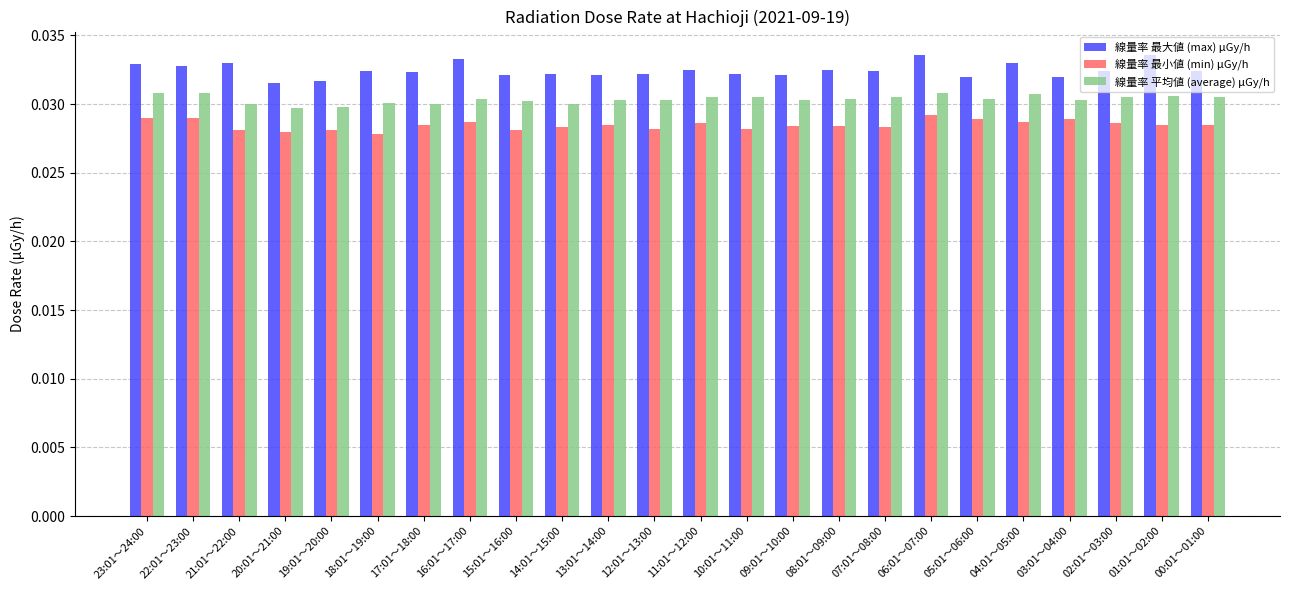

List the series in order of their peak value, highest first.

線量率 最大値 (max) μGy/h, 線量率 平均値 (average) μGy/h, 線量率 最小値 (min) μGy/h